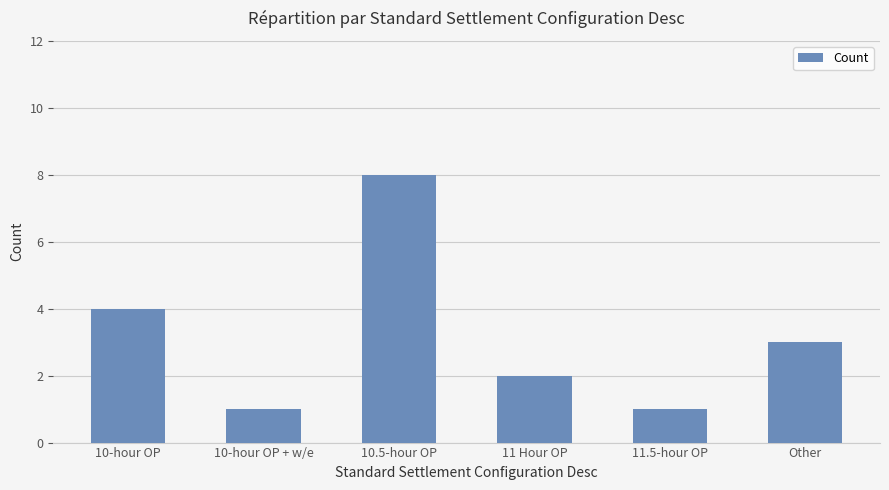

What is the maximum value shown in the chart?

8